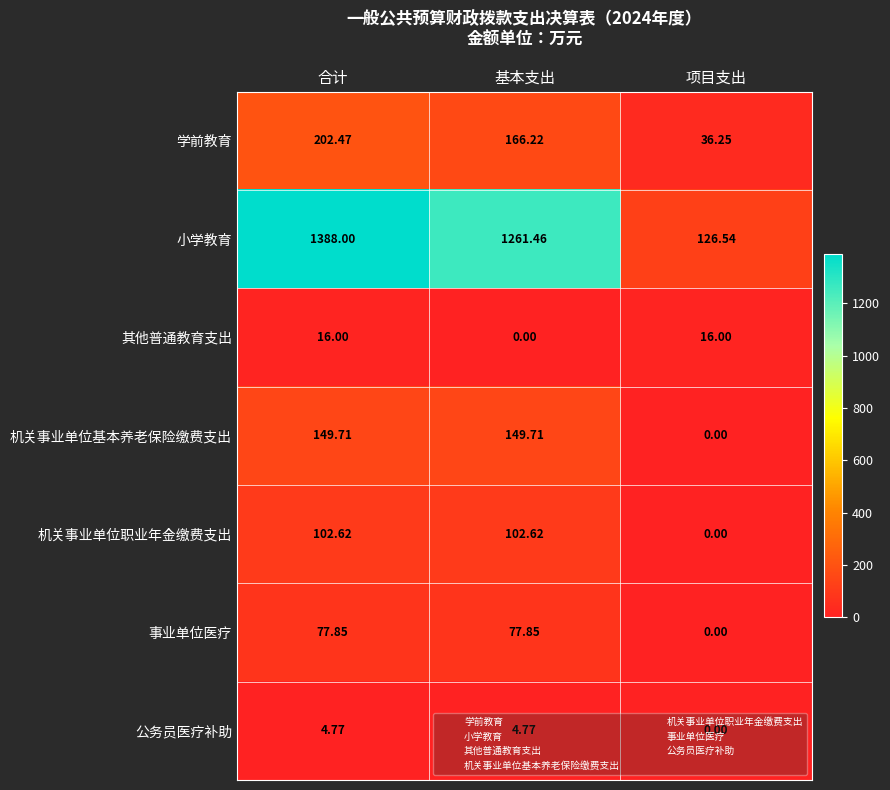

At which label is 机关事业单位基本养老保险缴费支出 closest to 74?

项目支出